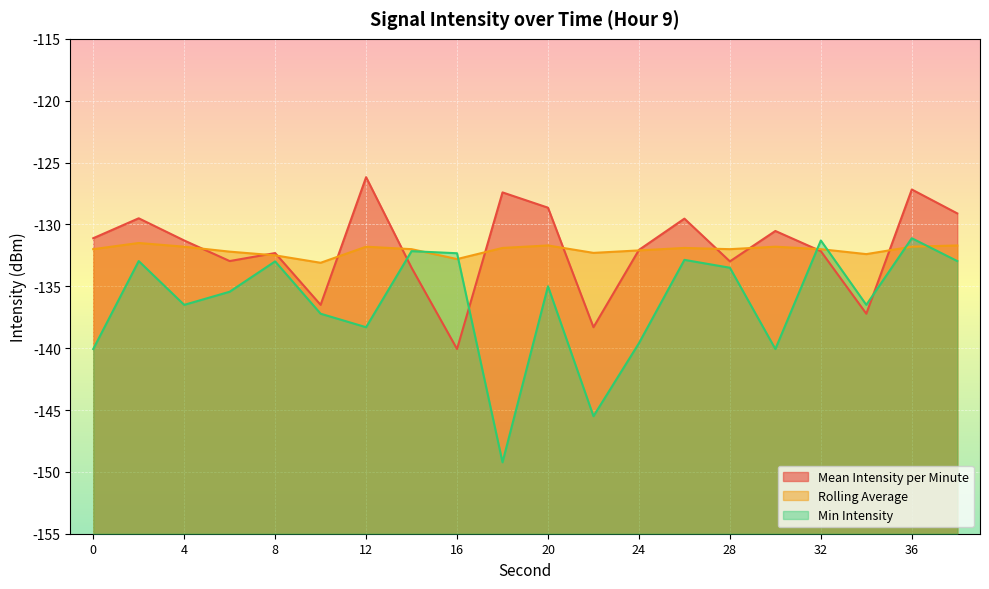

What is the highest value of the Rolling Average series?

-131.5